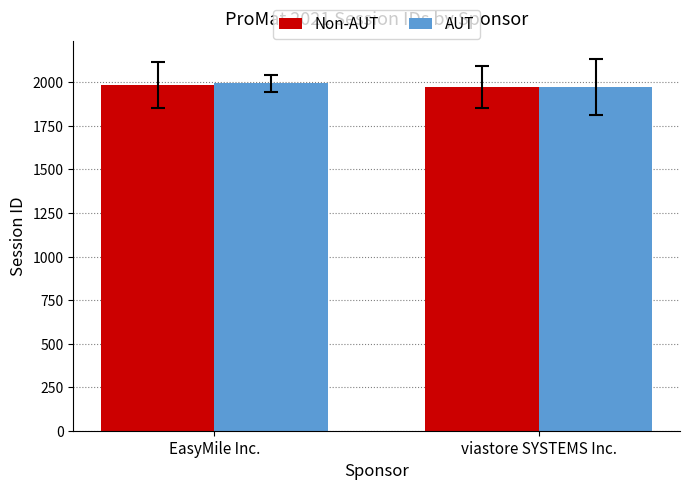

Read the AUT value at viastore SYSTEMS Inc., to the nearest 10.

1970